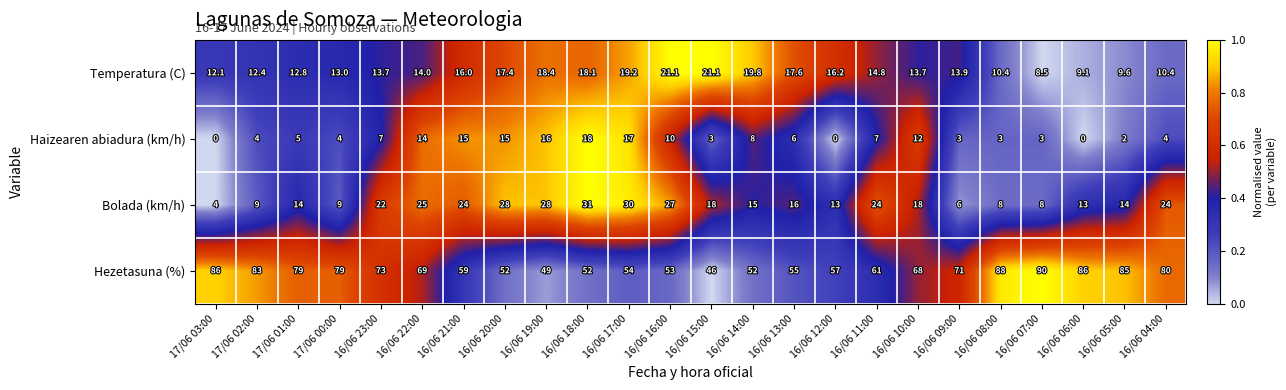

Is it true that Hezetasuna (%) equals 19.1 at 16/06 17:00?

False